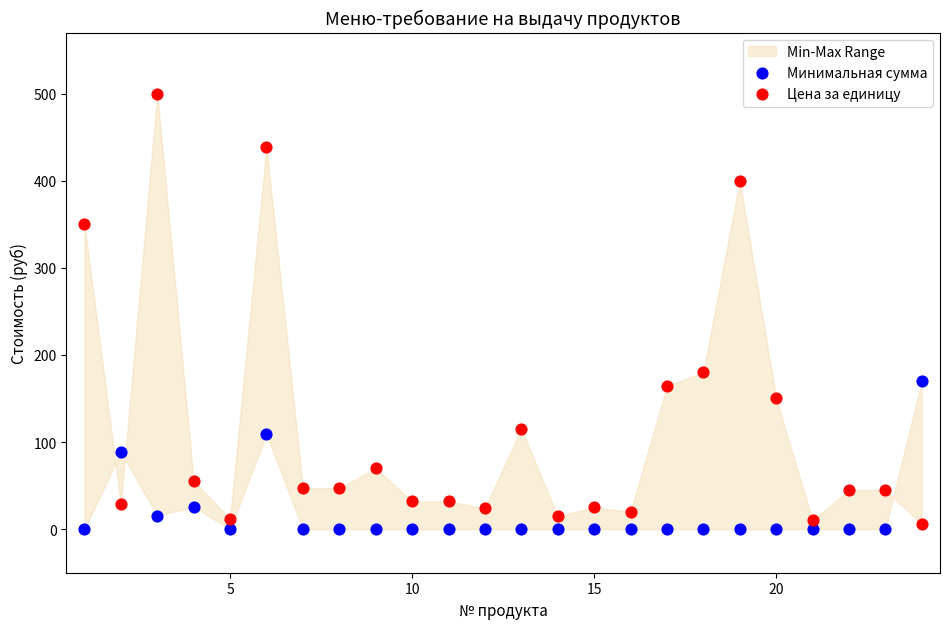

Which series reaches the minimum Y coordinate?

Минимальная сумма